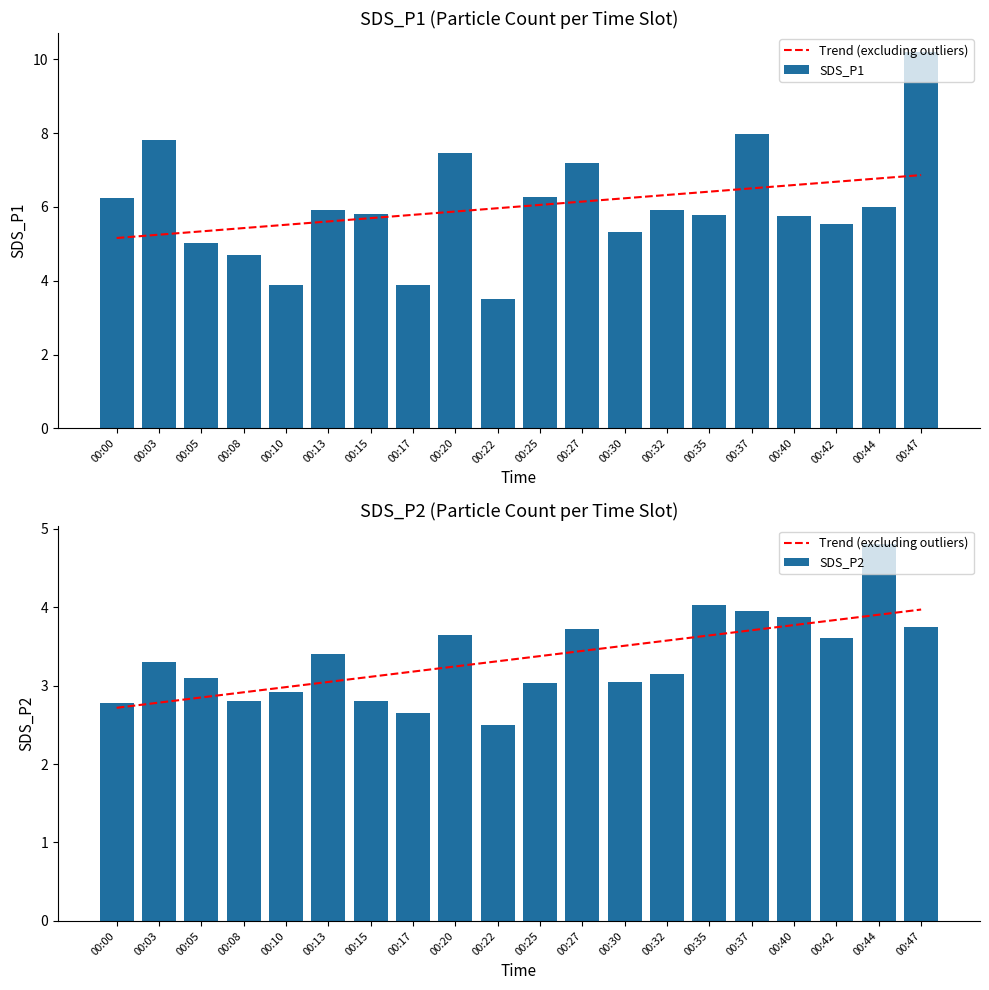

Reading left to right, transcribe all the data shown in this chart.

Trend (excluding outliers): 00:00=2.7	00:03=2.8	00:05=2.8	00:08=2.9	00:10=3.0	00:13=3.0	00:15=3.1	00:17=3.2	00:20=3.2	00:22=3.3	00:25=3.4	00:27=3.4	00:30=3.5	00:32=3.6	00:35=3.6	00:37=3.7	00:40=3.8	00:42=3.8	00:44=3.9	00:47=4.0
SDS_P1: 00:00=6.2	00:03=7.8	00:05=5.0	00:08=4.7	00:10=3.9	00:13=5.9	00:15=5.8	00:17=3.9	00:20=7.5	00:22=3.5	00:25=6.3	00:27=7.2	00:30=5.3	00:32=5.9	00:35=5.8	00:37=8.0	00:40=5.8	00:42=5.5	00:44=6.0	00:47=10.2
SDS_P2: 00:00=2.8	00:03=3.3	00:05=3.1	00:08=2.8	00:10=2.9	00:13=3.4	00:15=2.8	00:17=2.6	00:20=3.6	00:22=2.5	00:25=3.0	00:27=3.7	00:30=3.0	00:32=3.1	00:35=4.0	00:37=4.0	00:40=3.9	00:42=3.6	00:44=4.8	00:47=3.8